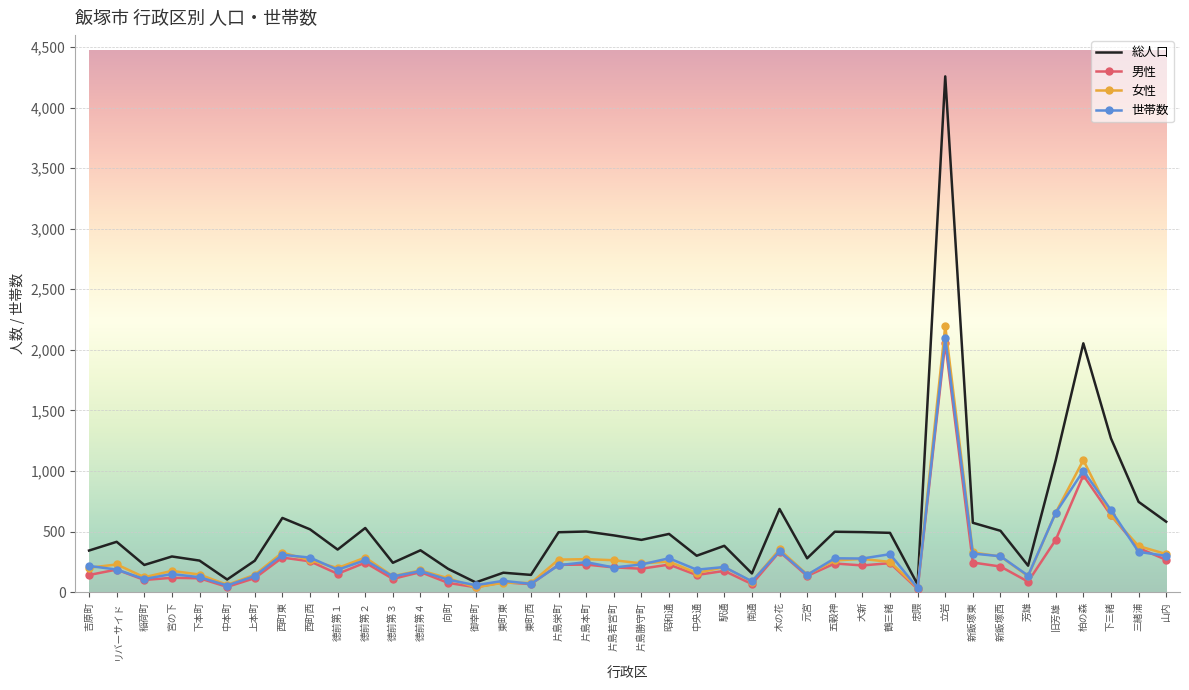

What is the difference between the maximum and second lowest values in the 総人口 series?

4176